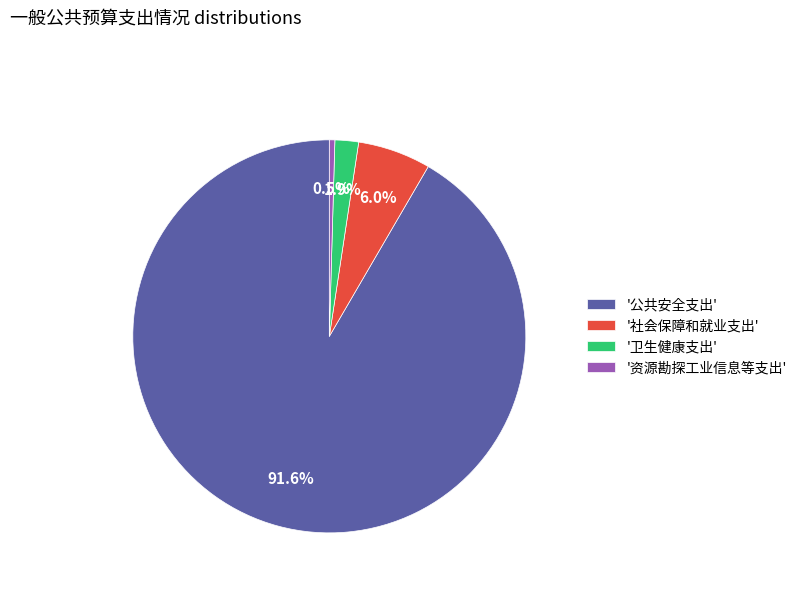

How much of the chart is everything except '公共安全支出'?

8.4%